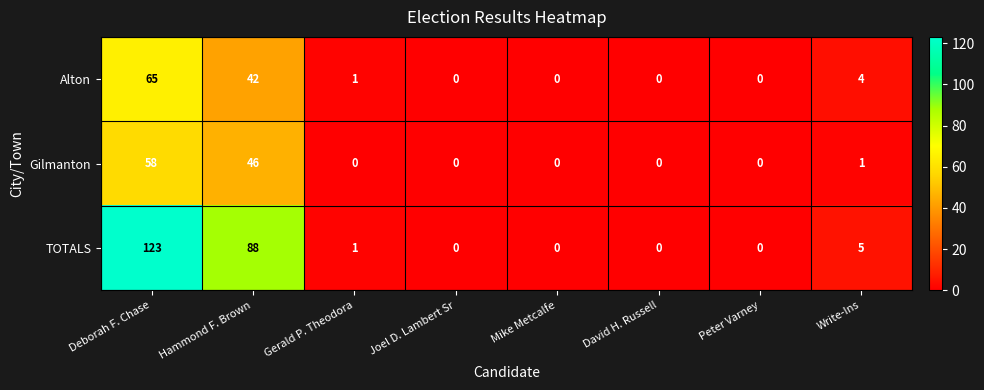

What is the difference between the second highest and minimum values in the TOTALS series?

88